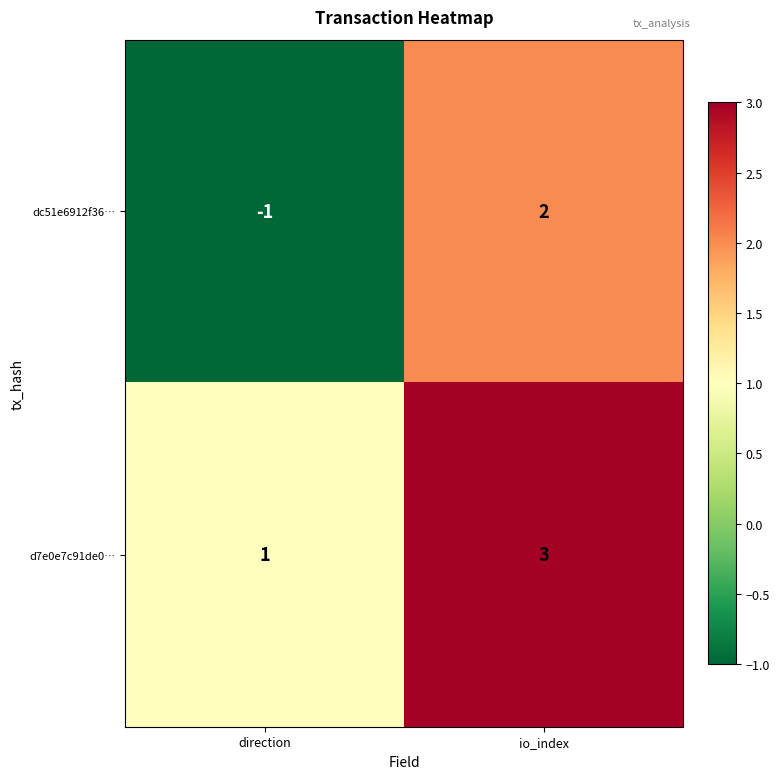

What is the difference between the maximum and minimum values in the dc51e6912f36… series?

3